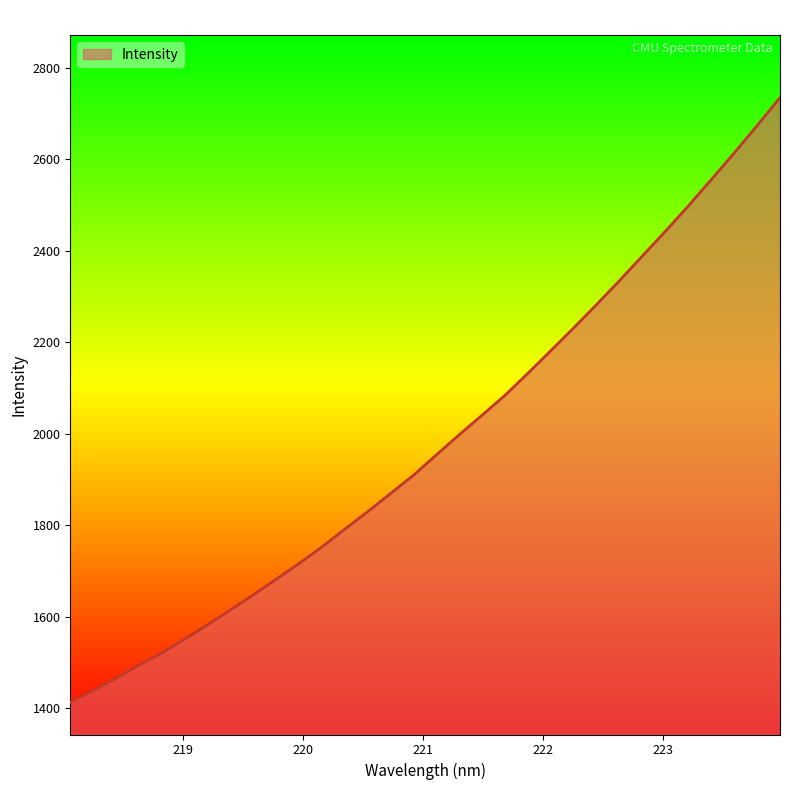

What is the minimum value shown in the chart?

1413.3